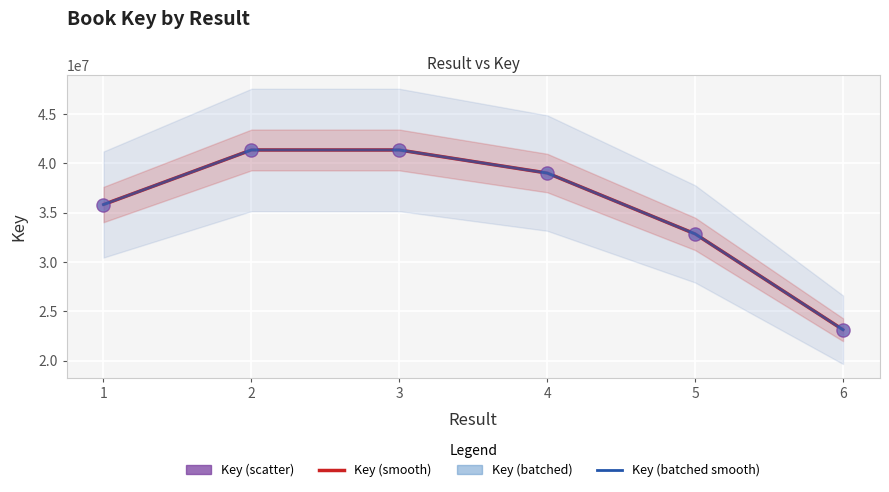

Which series contains the highest Y value?

Key (smooth)